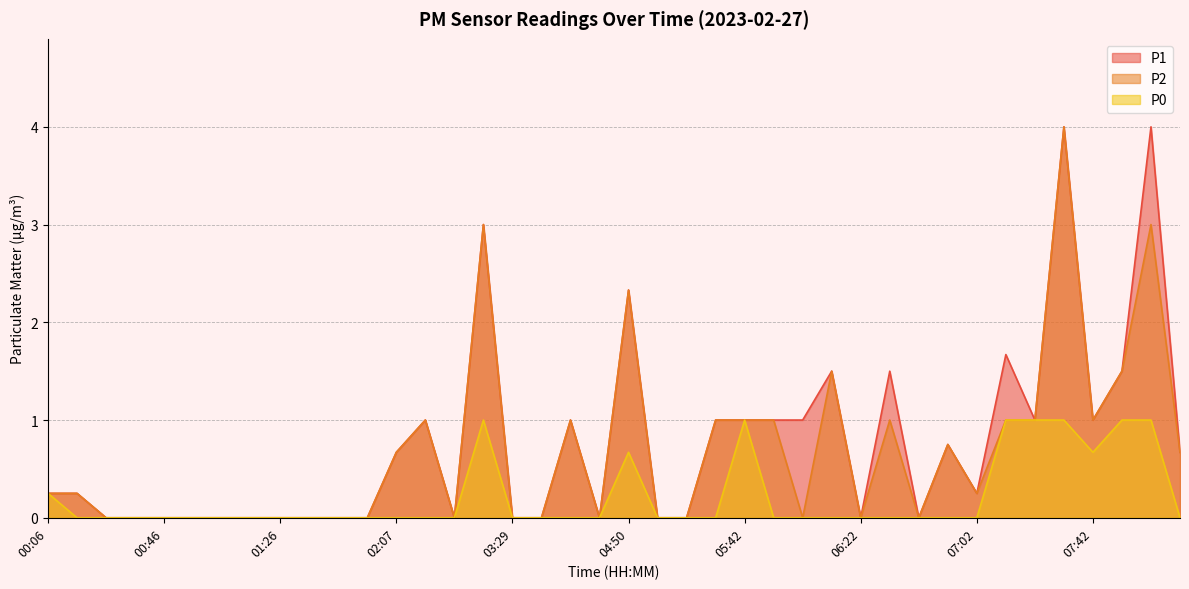

Which series has the widest spread of values?

P1